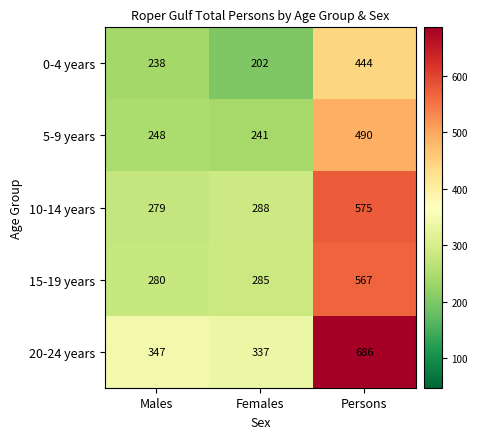

What is the difference between the maximum and second lowest values in the 15-19 years series?

282